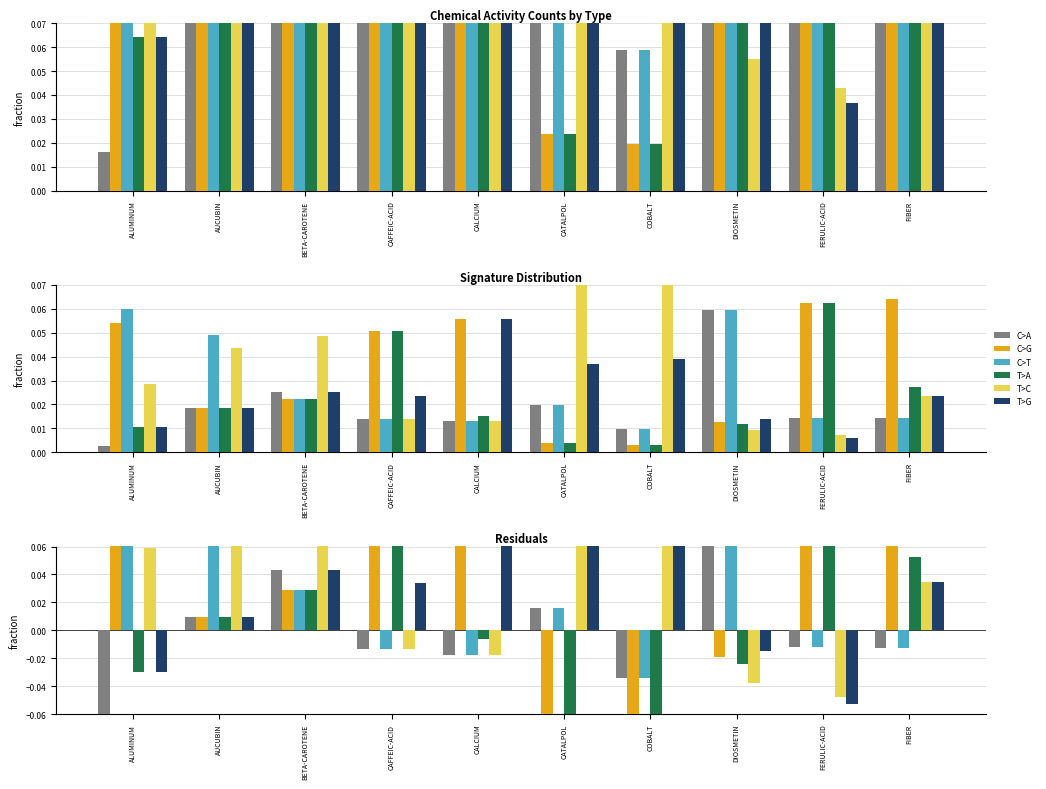

How many data points in T>G are above 0?

7